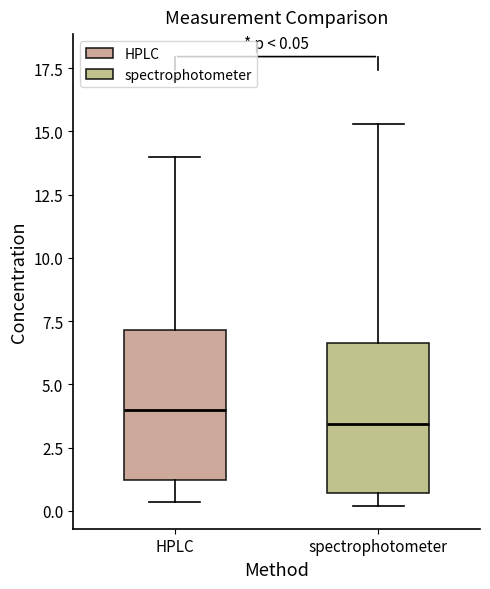

Which box has the highest median line?

HPLC